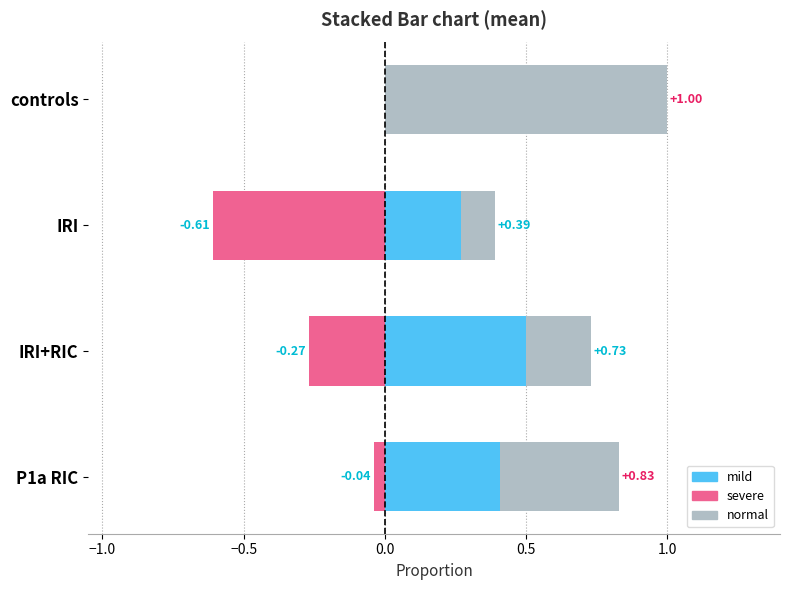

What is the greatest value displayed?

1.0